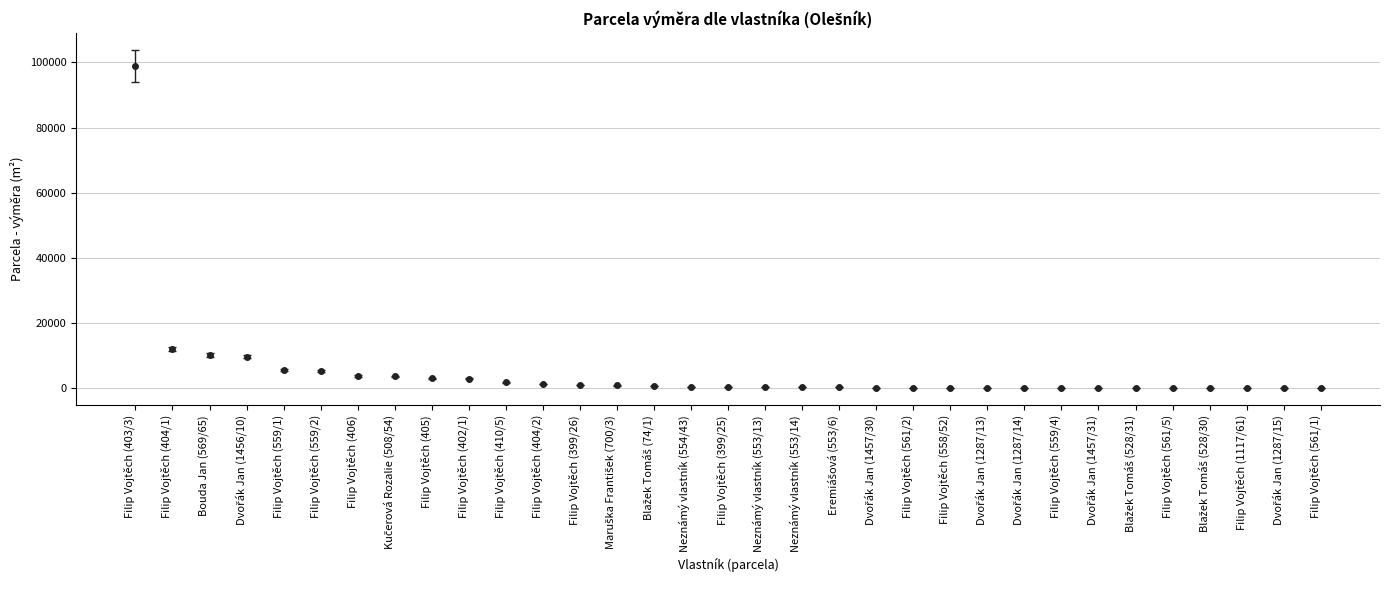

What is the sum of all values?

165581